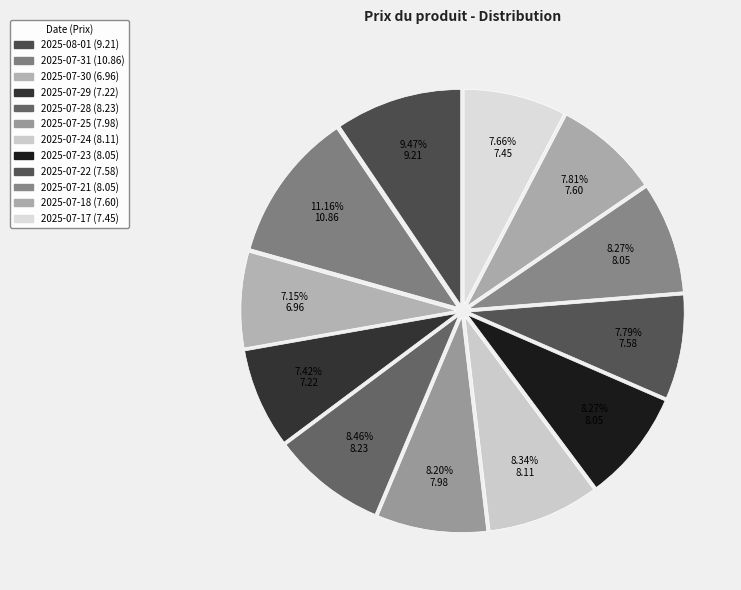

Count the number of slices in the pie.

12